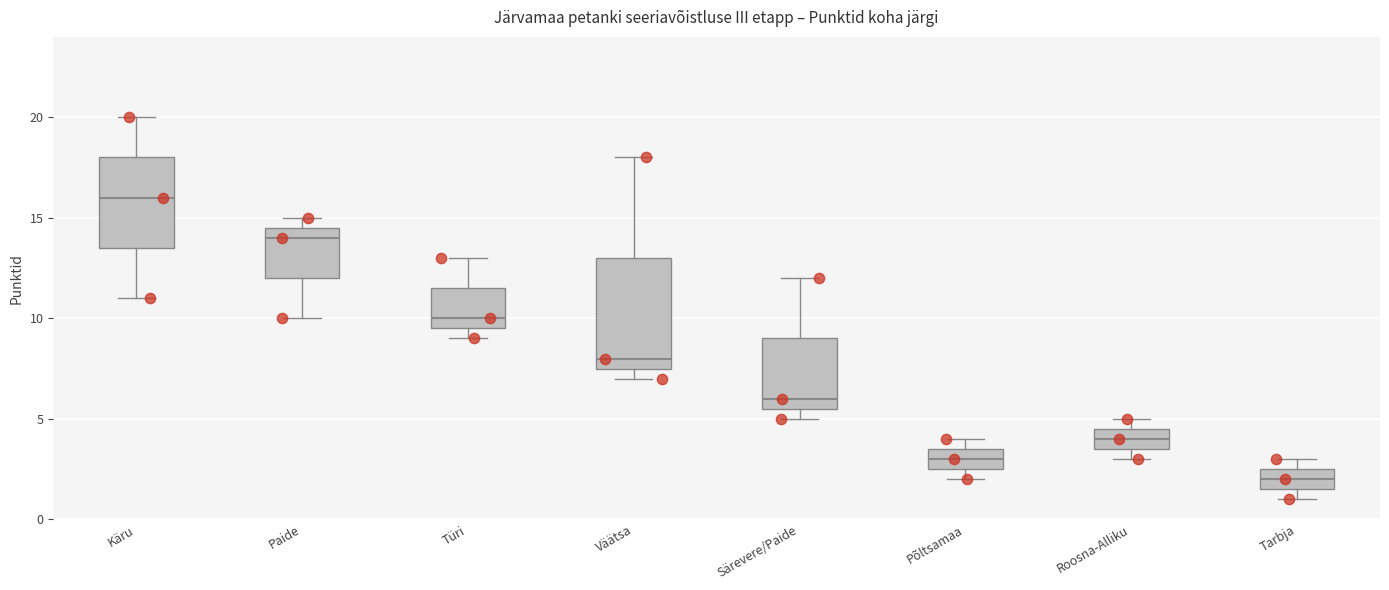

Where is the lower edge of the box for Käru on the y-axis? The values are not printed on the chart, so give them approximately, as read against the axis.

13.5